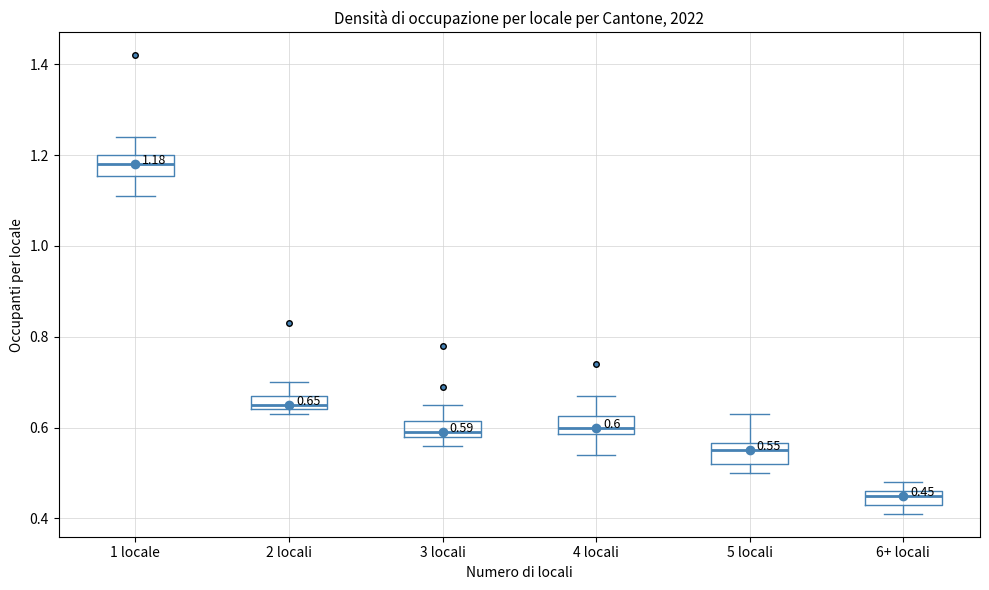

Which box's median line is the highest?

1 locale